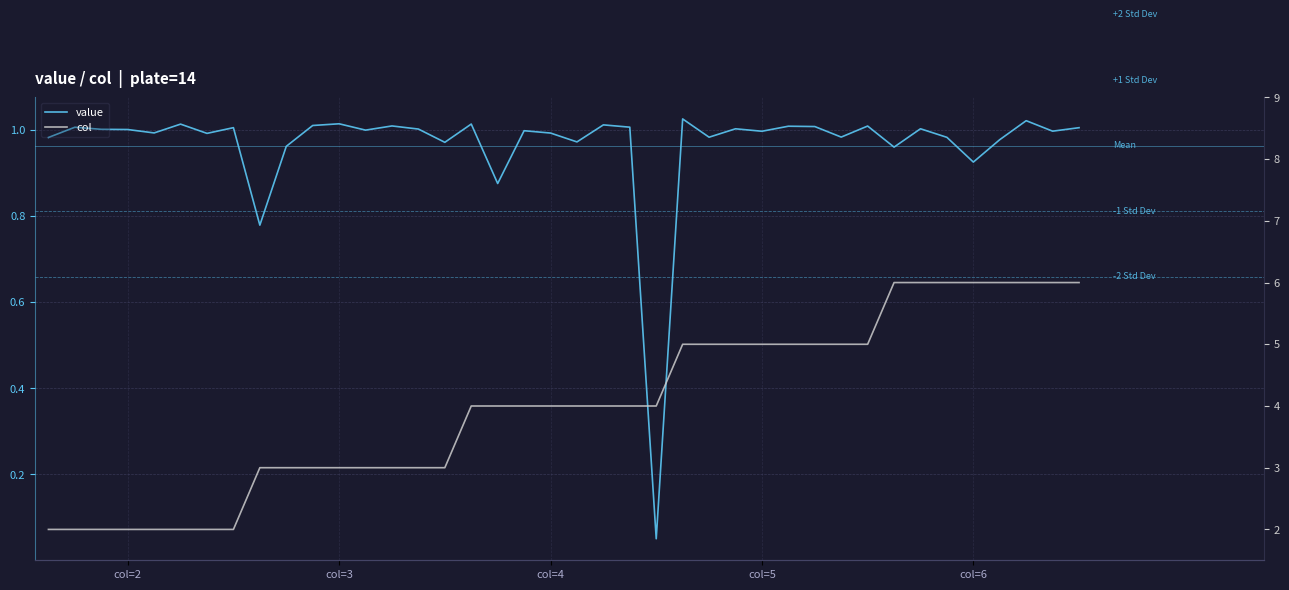

True or false: value and col cross at least once.

False